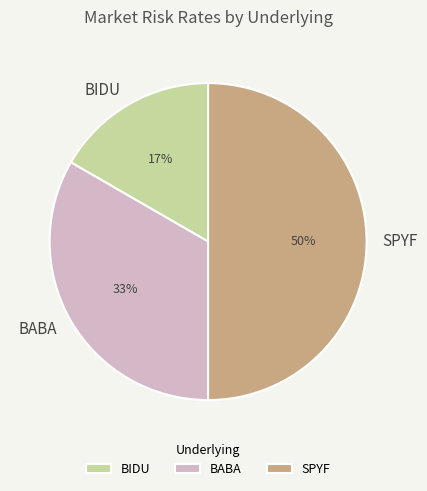

What is the ratio of the value at BABA to the value at SPYF?

0.7